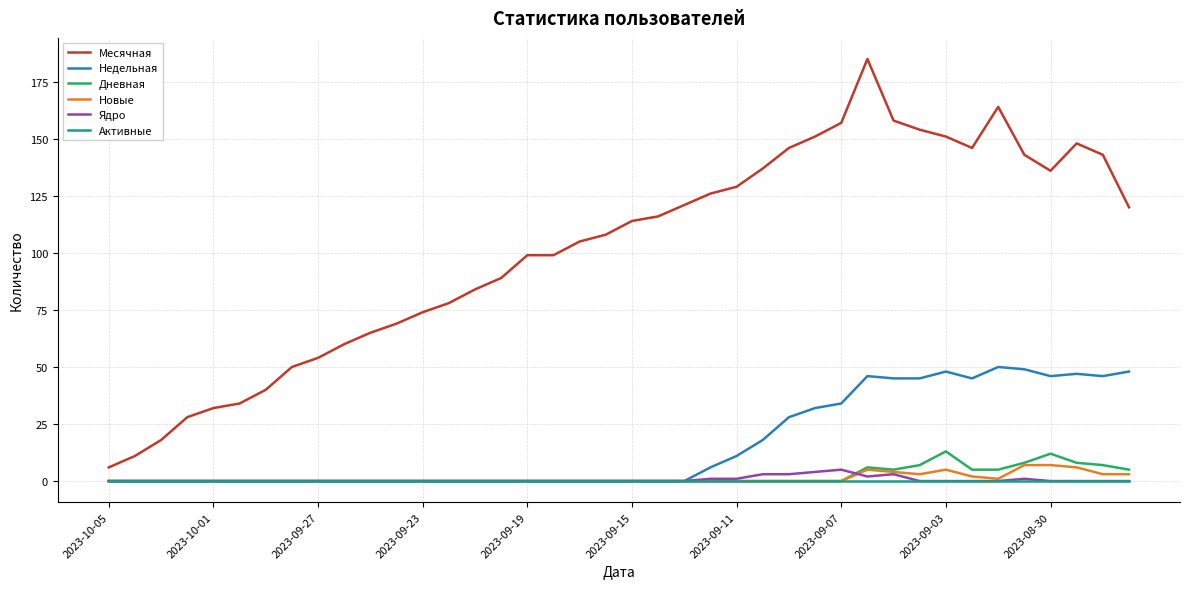

What is the difference between the maximum and minimum values in the Месячная series?

179